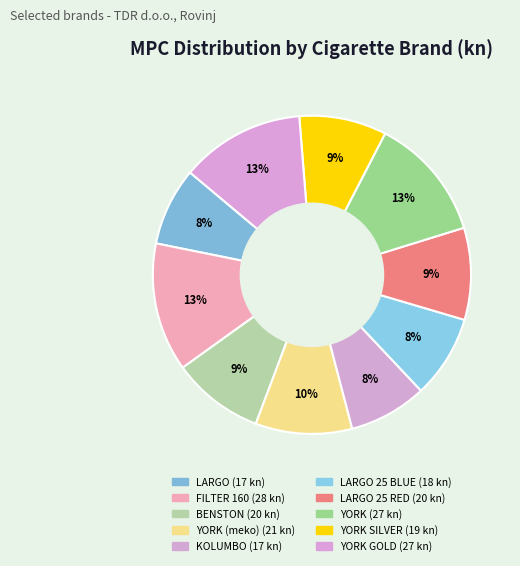

Does any single category account for the majority?

No